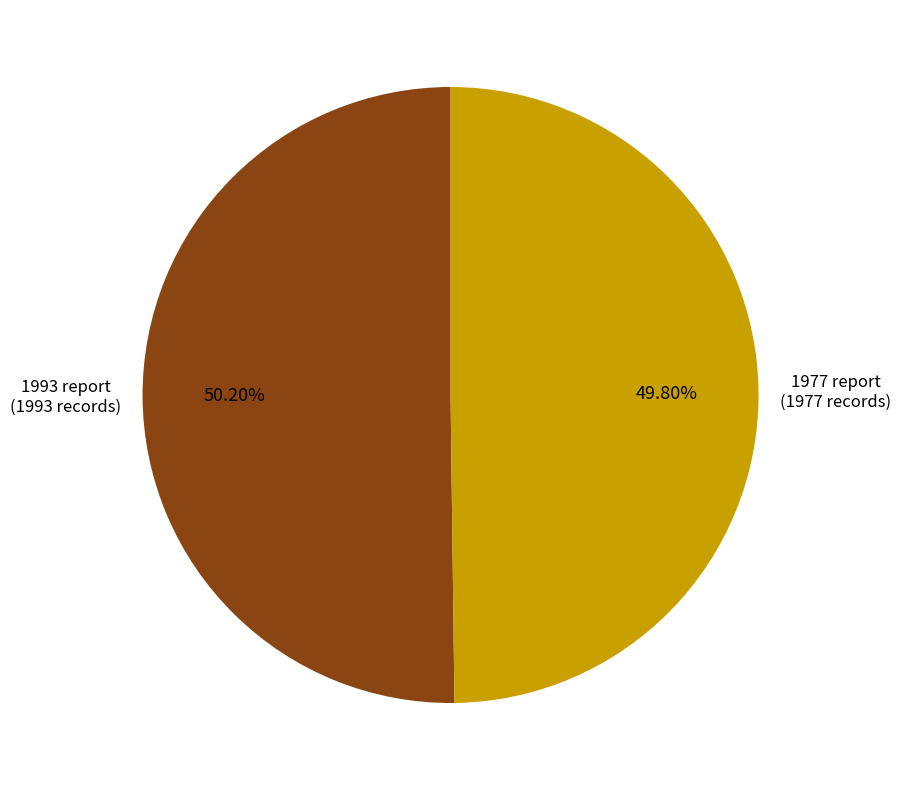

Is there a majority slice in this chart?

Yes